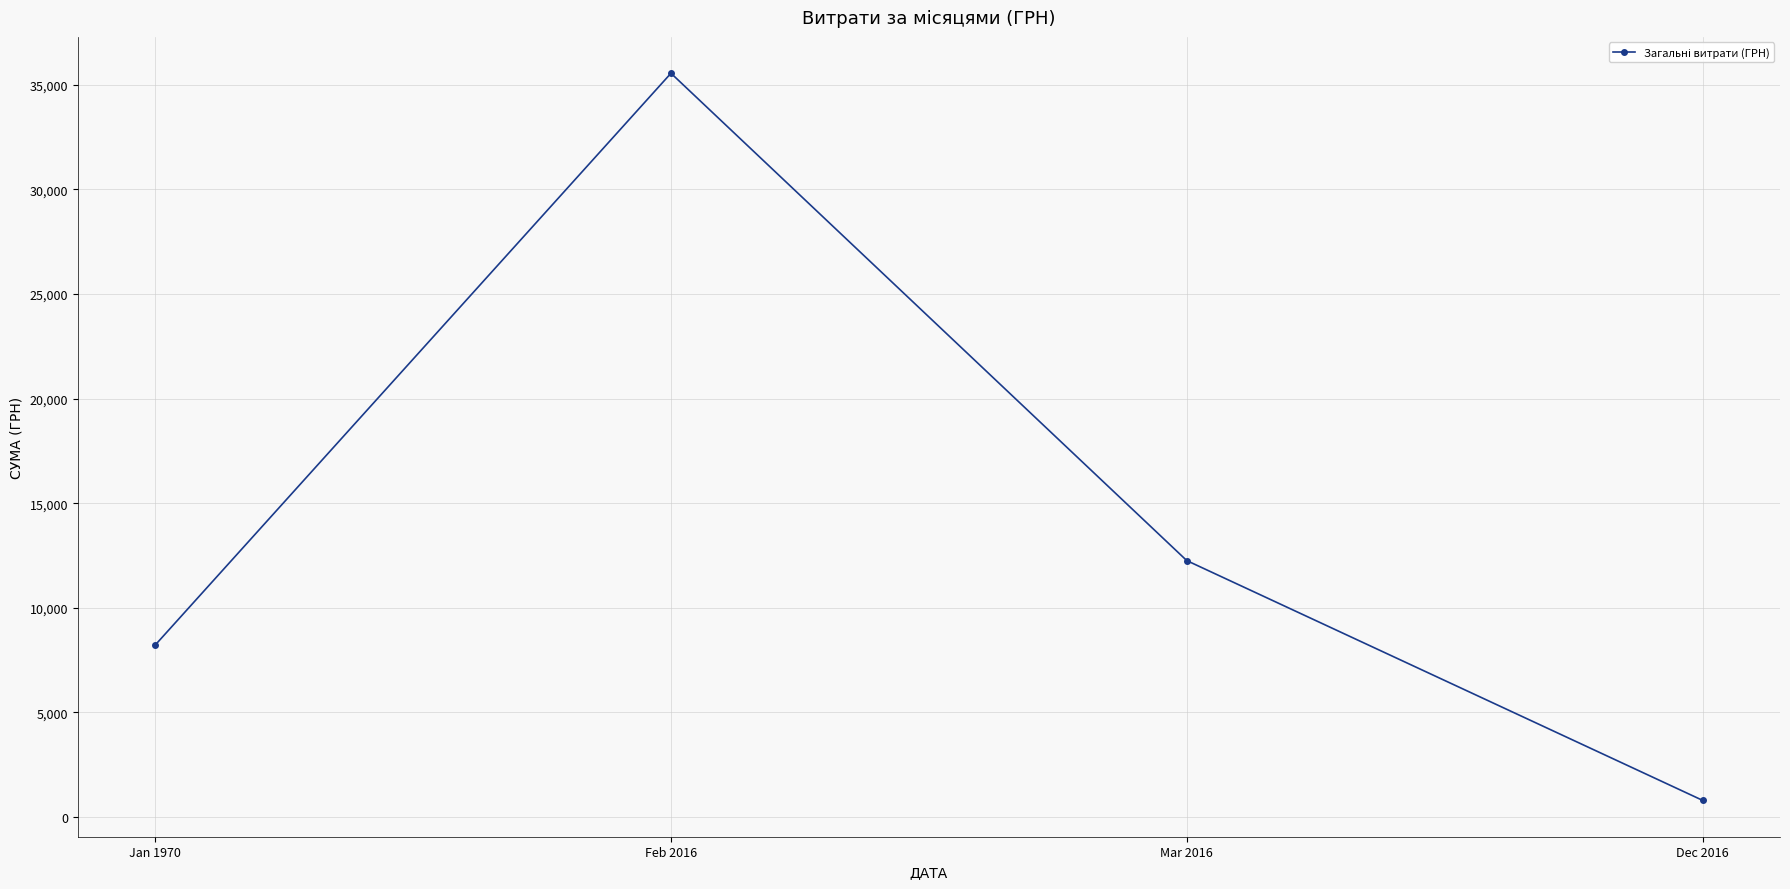

List the labels in order of value, largest first.

Feb 2016, Mar 2016, Jan 1970, Dec 2016